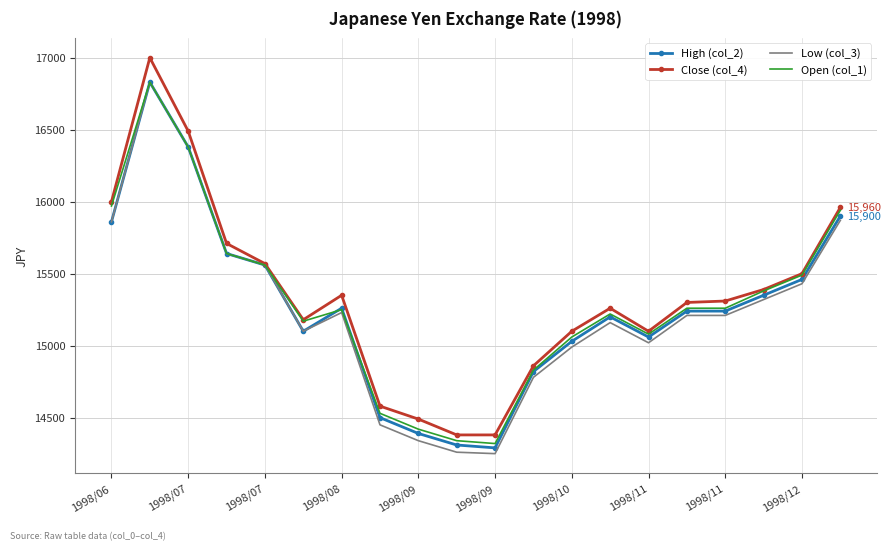

What is the lowest value of the Open (col_1) series?

14320